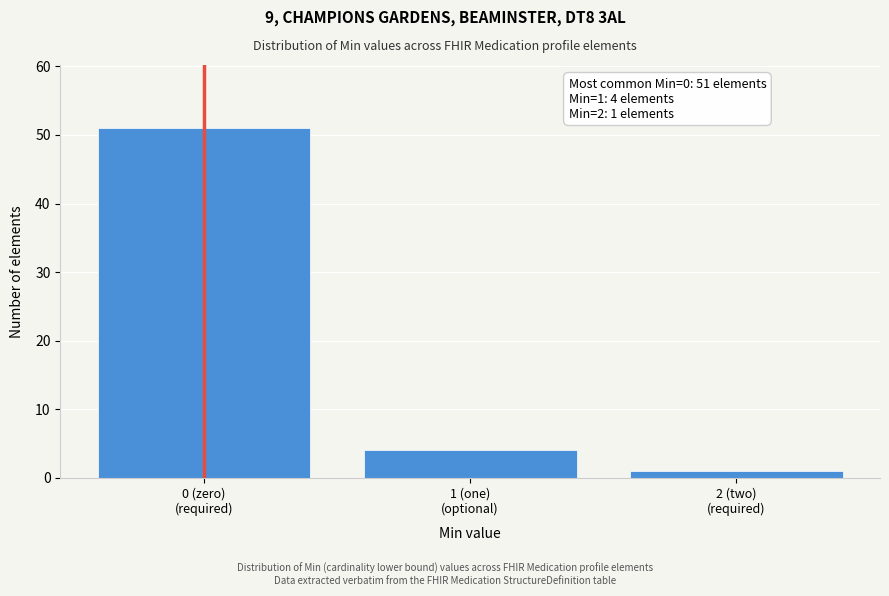

Reading left to right, what are all the values shown in this chart?

51	4	1